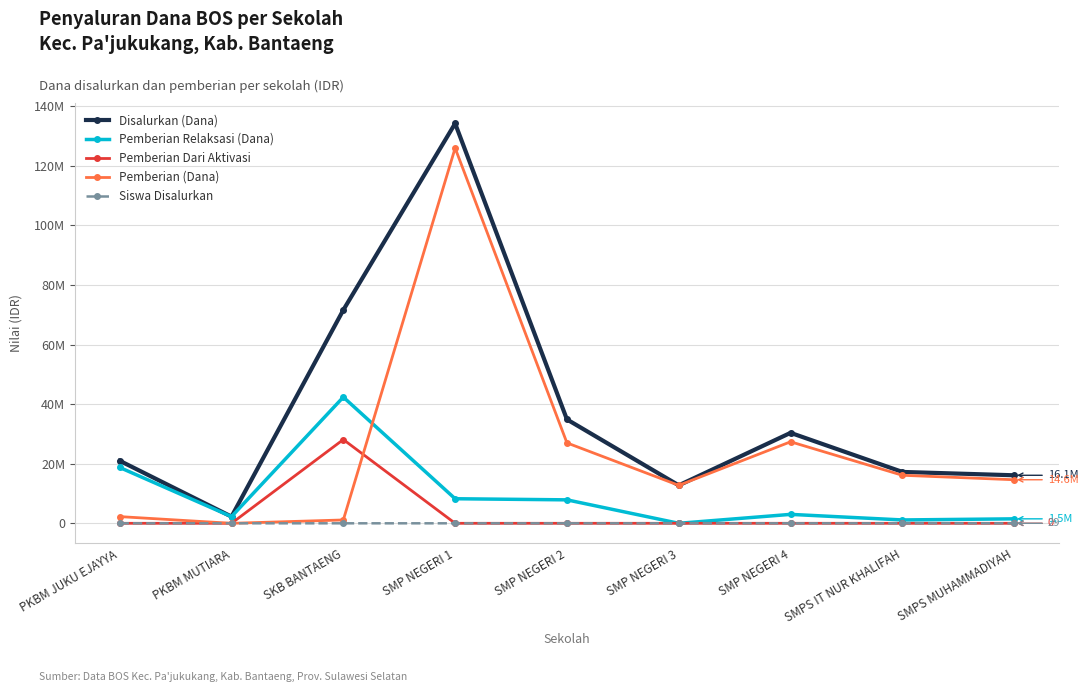

In Siswa Disalurkan, how many points are higher than both neighbors (excluding endpoints)?

2